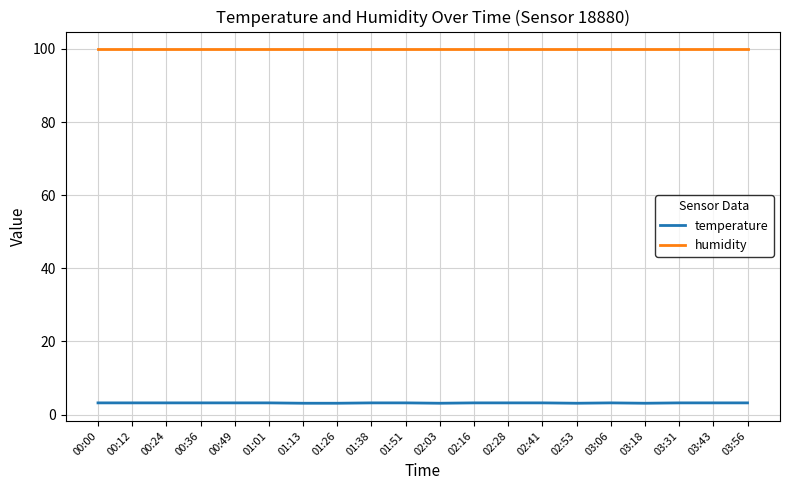

Rank the series by their average value, from lowest to highest.

temperature, humidity